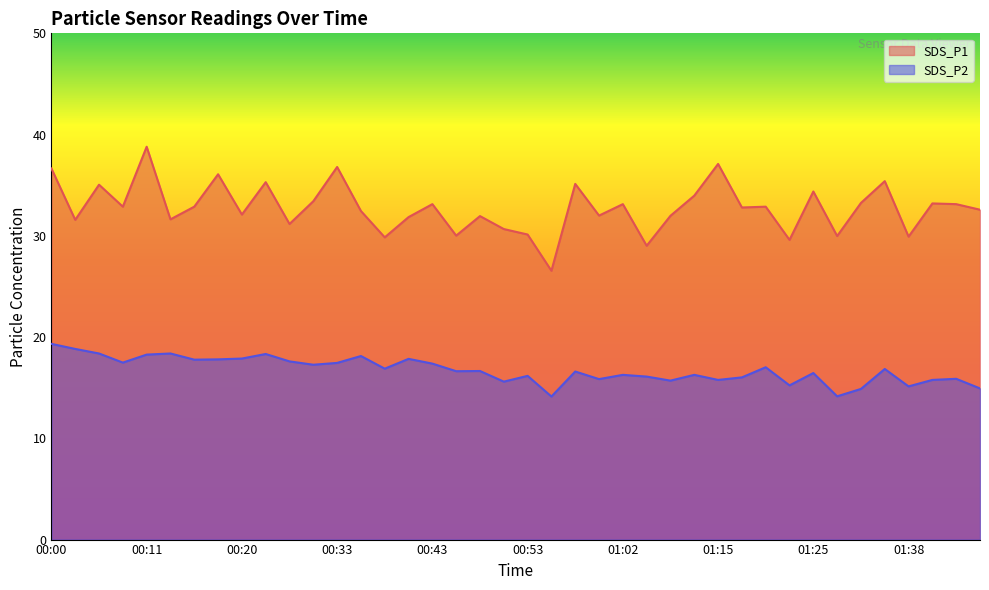

Reading left to right, transcribe all the data shown in this chart.

SDS_P1: 36.6	31.6	35.0	32.9	38.8	31.6	32.9	36.1	32.1	35.3	31.2	33.4	36.8	32.5	29.9	31.9	33.1	30.0	31.9	30.7	30.1	26.6	35.1	32.0	33.1	29.0	32.0	34.0	37.1	32.8	32.9	29.6	34.4	30.0	33.2	35.4	29.9	33.2	33.1	32.6
SDS_P2: 19.3	18.8	18.4	17.5	18.3	18.4	17.8	17.8	17.9	18.3	17.6	17.3	17.4	18.1	16.9	17.9	17.4	16.6	16.6	15.6	16.2	14.1	16.6	15.8	16.3	16.1	15.7	16.3	15.8	16.0	17.0	15.2	16.4	14.2	14.9	16.9	15.1	15.8	15.9	14.9